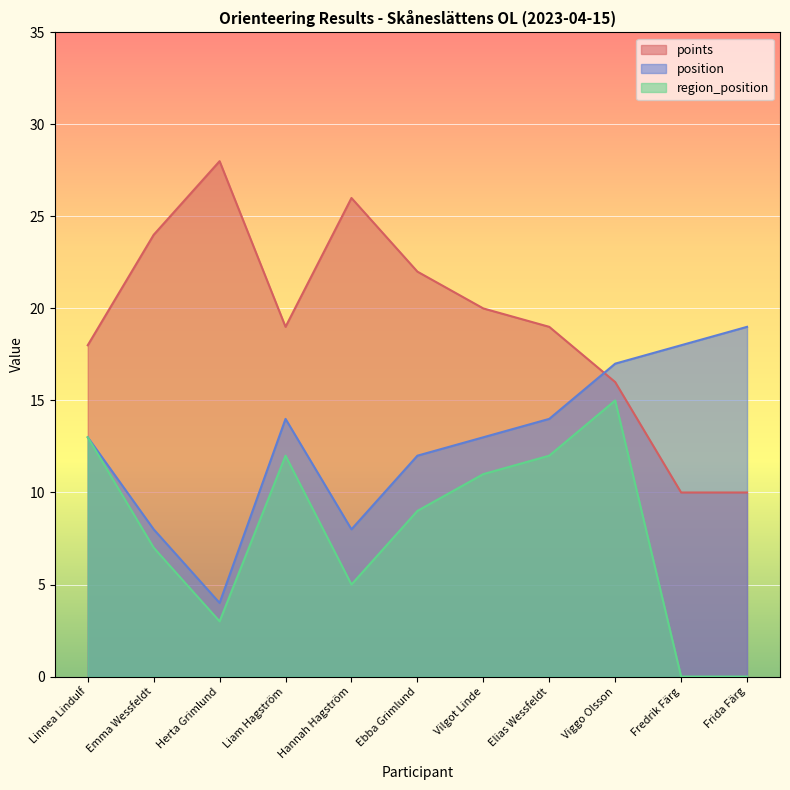

True or false: position and region_position intersect in this chart.

False